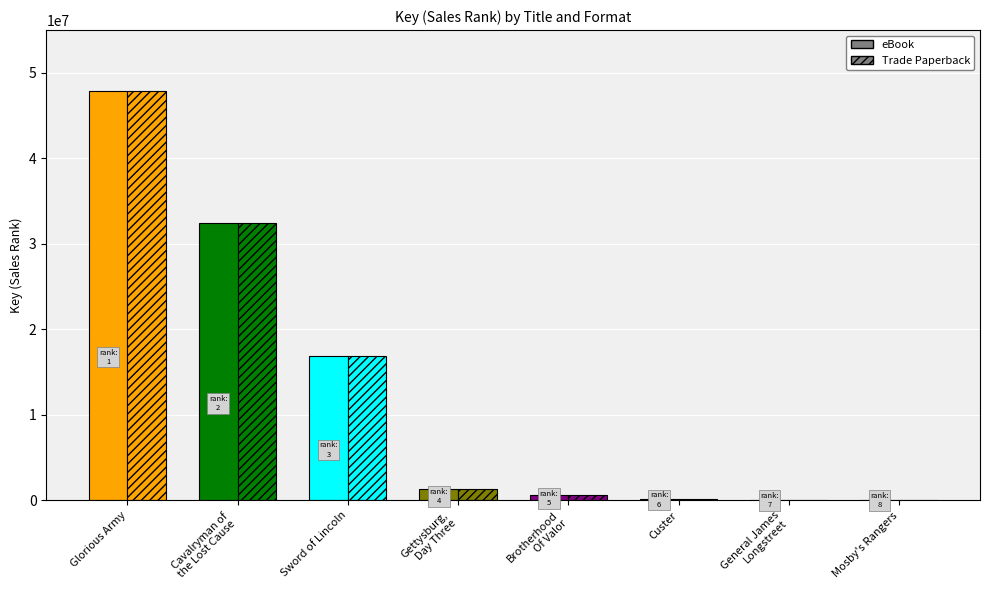

What is the maximum value shown in the chart?

47832504